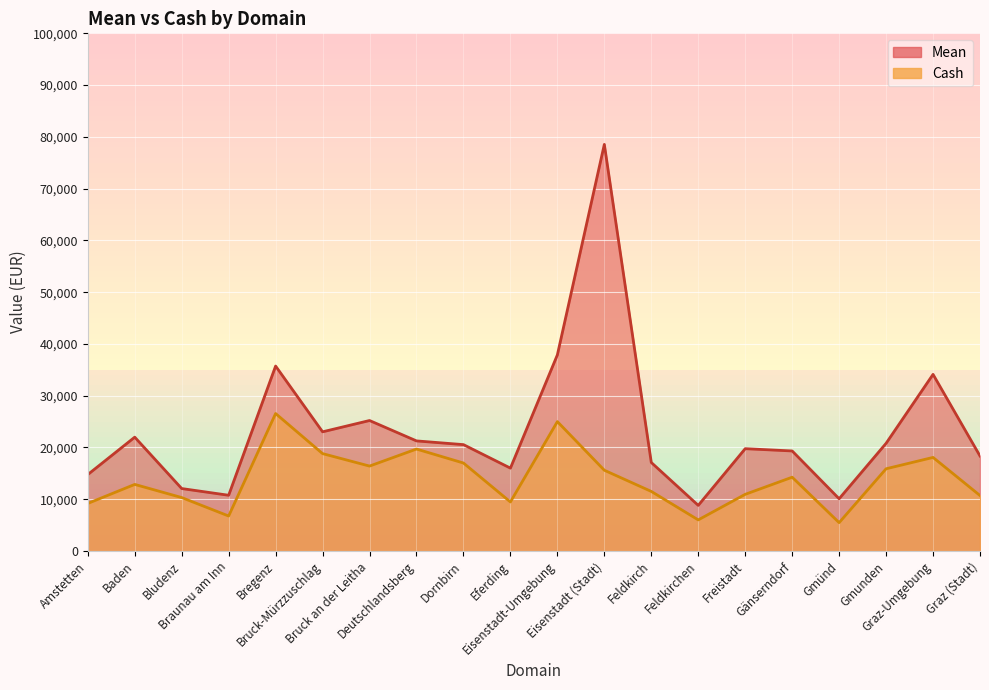

How many categories are shown in the chart?

20